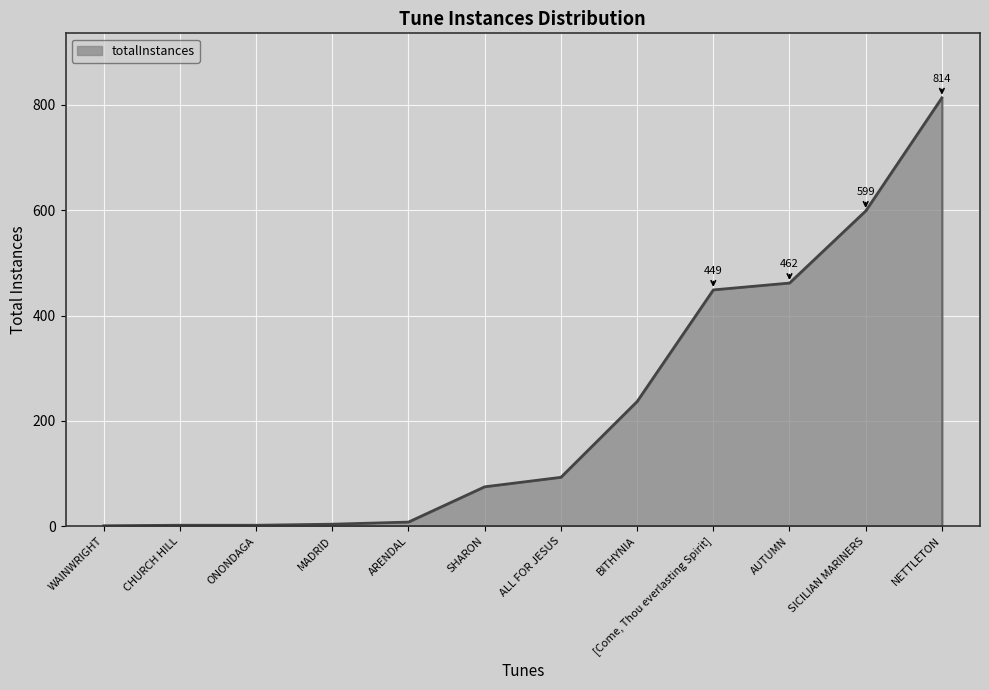

Between WAINWRIGHT and NETTLETON, which is larger?

NETTLETON